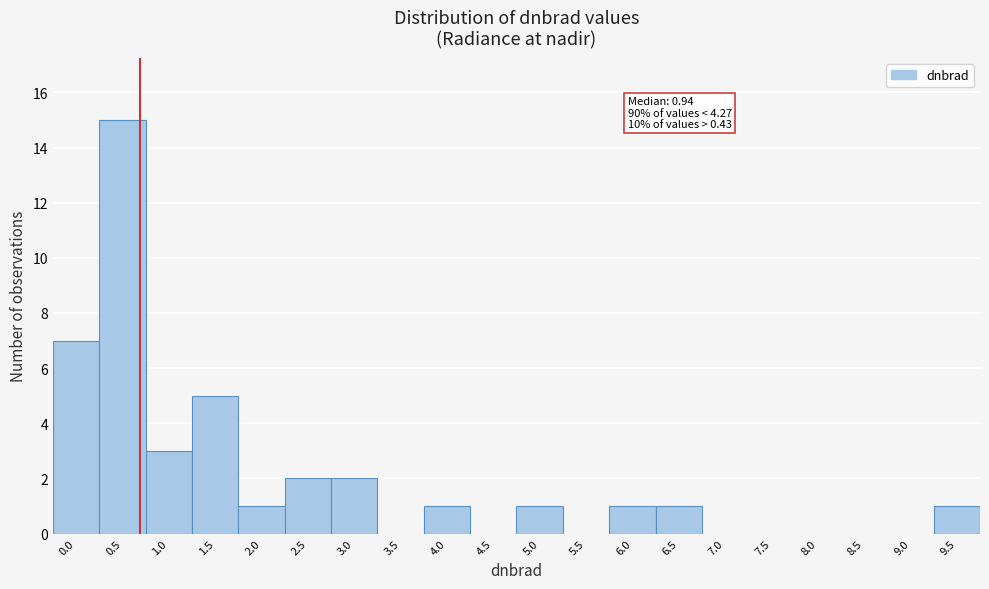

Reading left to right, list all the values displayed in this chart.

0.0=7	0.5=15	1.0=3	1.5=5	2.0=1	2.5=2	3.0=2	3.5=0	4.0=1	4.5=0	5.0=1	5.5=0	6.0=1	6.5=1	7.0=0	7.5=0	8.0=0	8.5=0	9.0=0	9.5=1